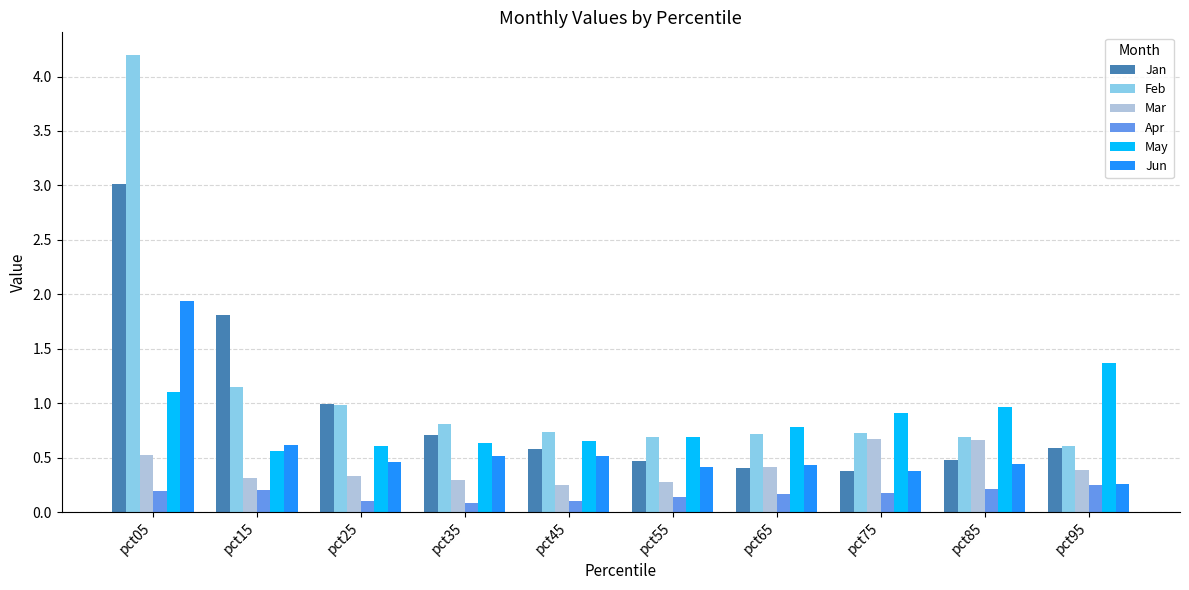

Count the number of categories in the chart.

10